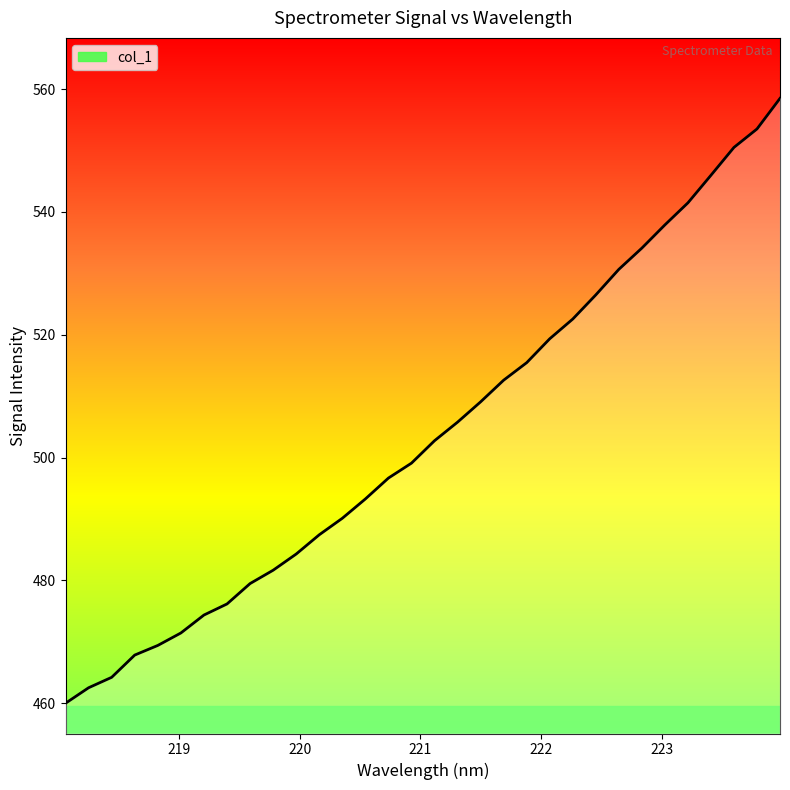

Where does the data first go above 502?

221.1174